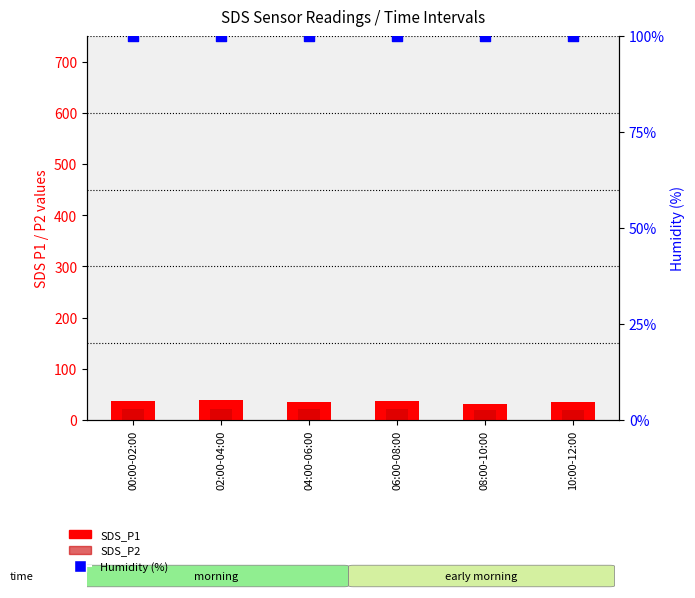

Which series contains the highest Y value?

Humidity (%)